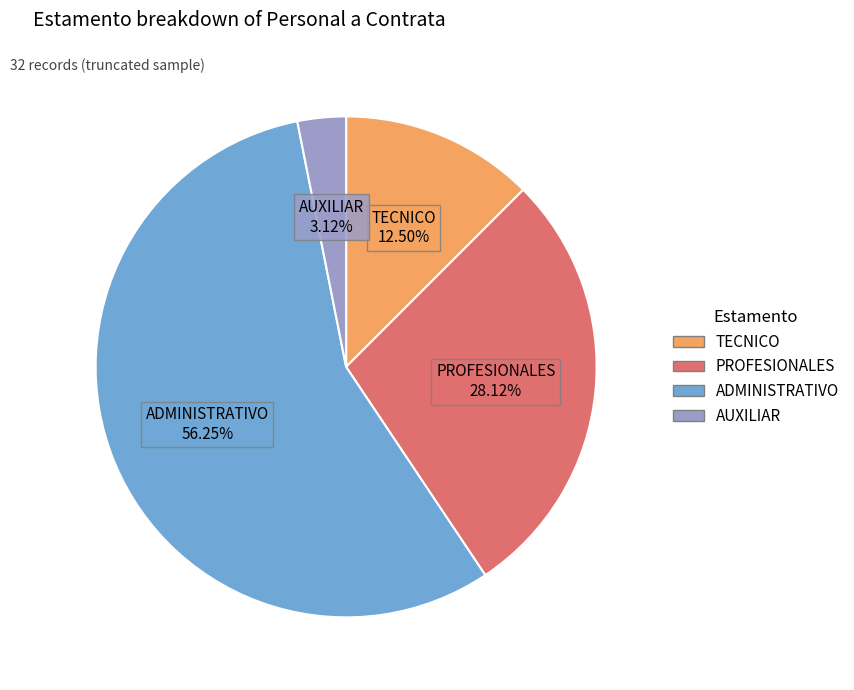

Count the number of slices in the pie.

4